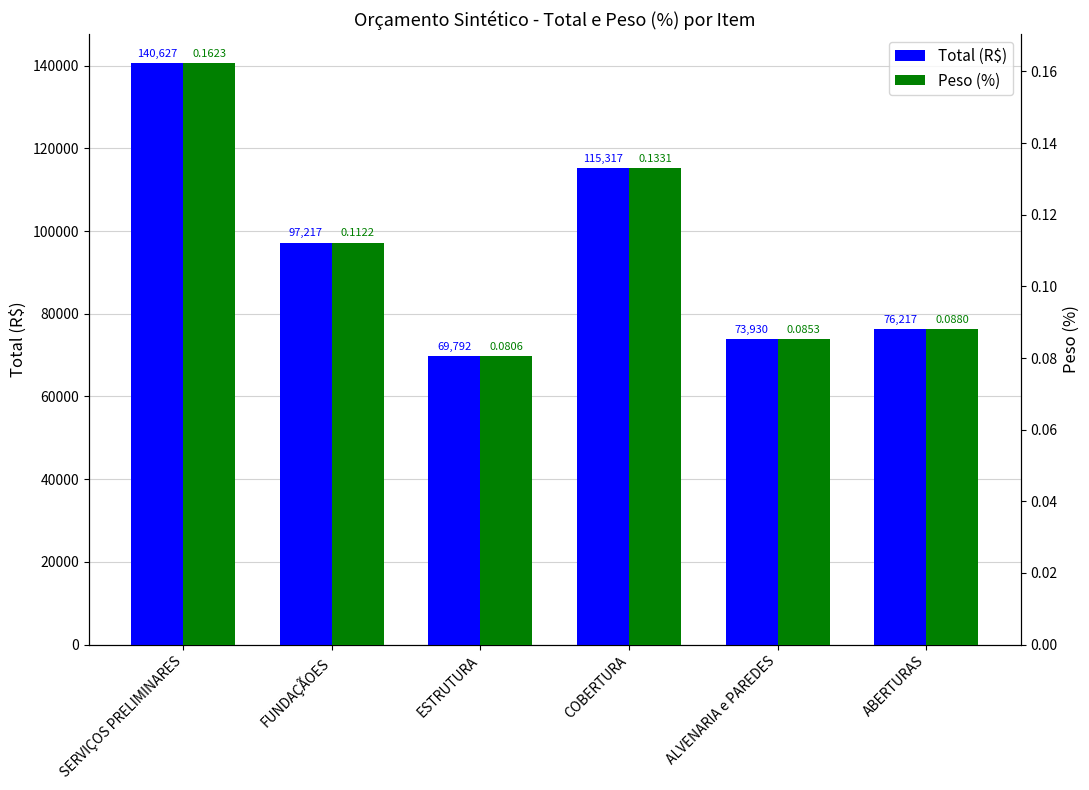

How many bars are there in total?

12